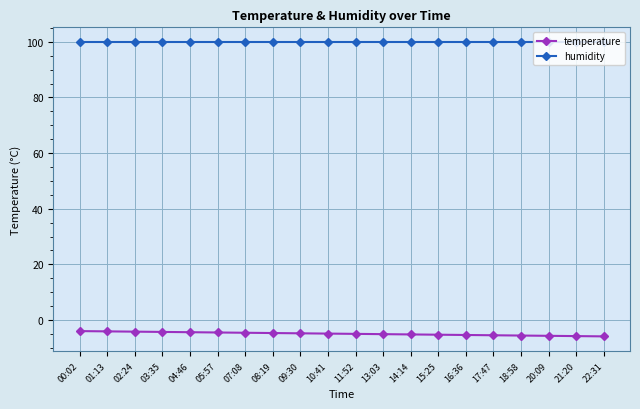

What is the difference between the highest and lowest values at 14:14?

105.1